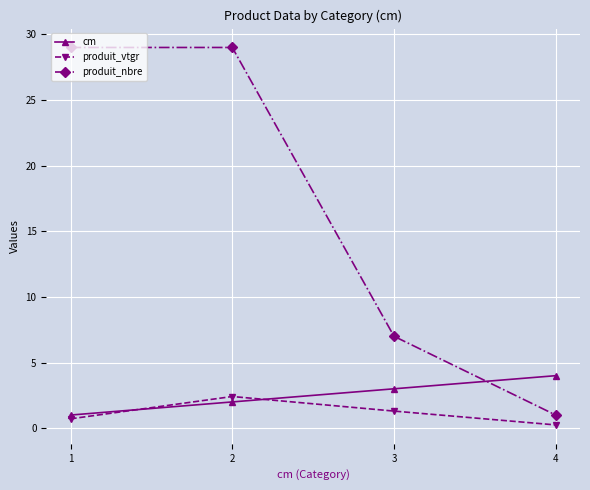

What is the difference between the maximum and minimum values in the produit_vtgr series?

2.2